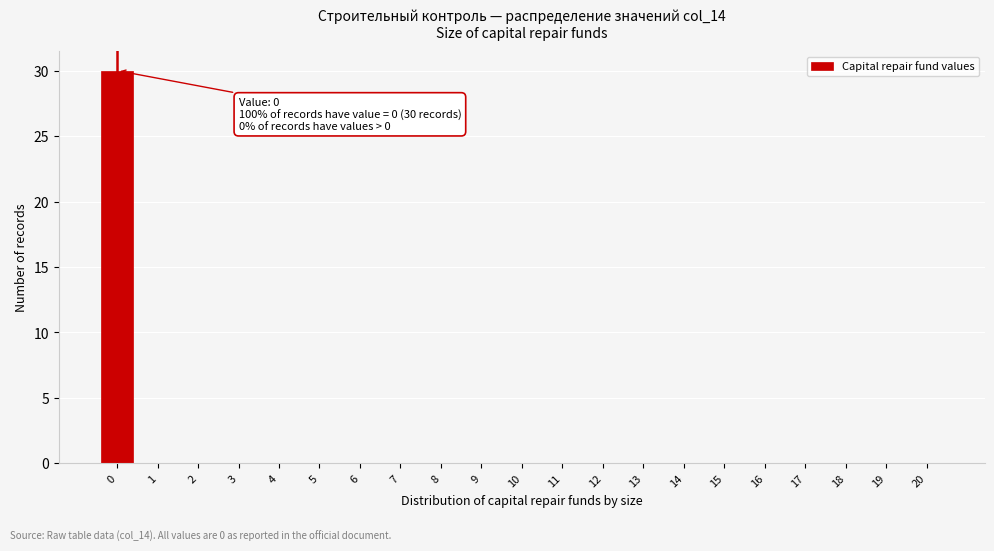

Reading right to left, what are all the values shown in this chart?

20=0	19=0	18=0	17=0	16=0	15=0	14=0	13=0	12=0	11=0	10=0	9=0	8=0	7=0	6=0	5=0	4=0	3=0	2=0	1=0	0=30